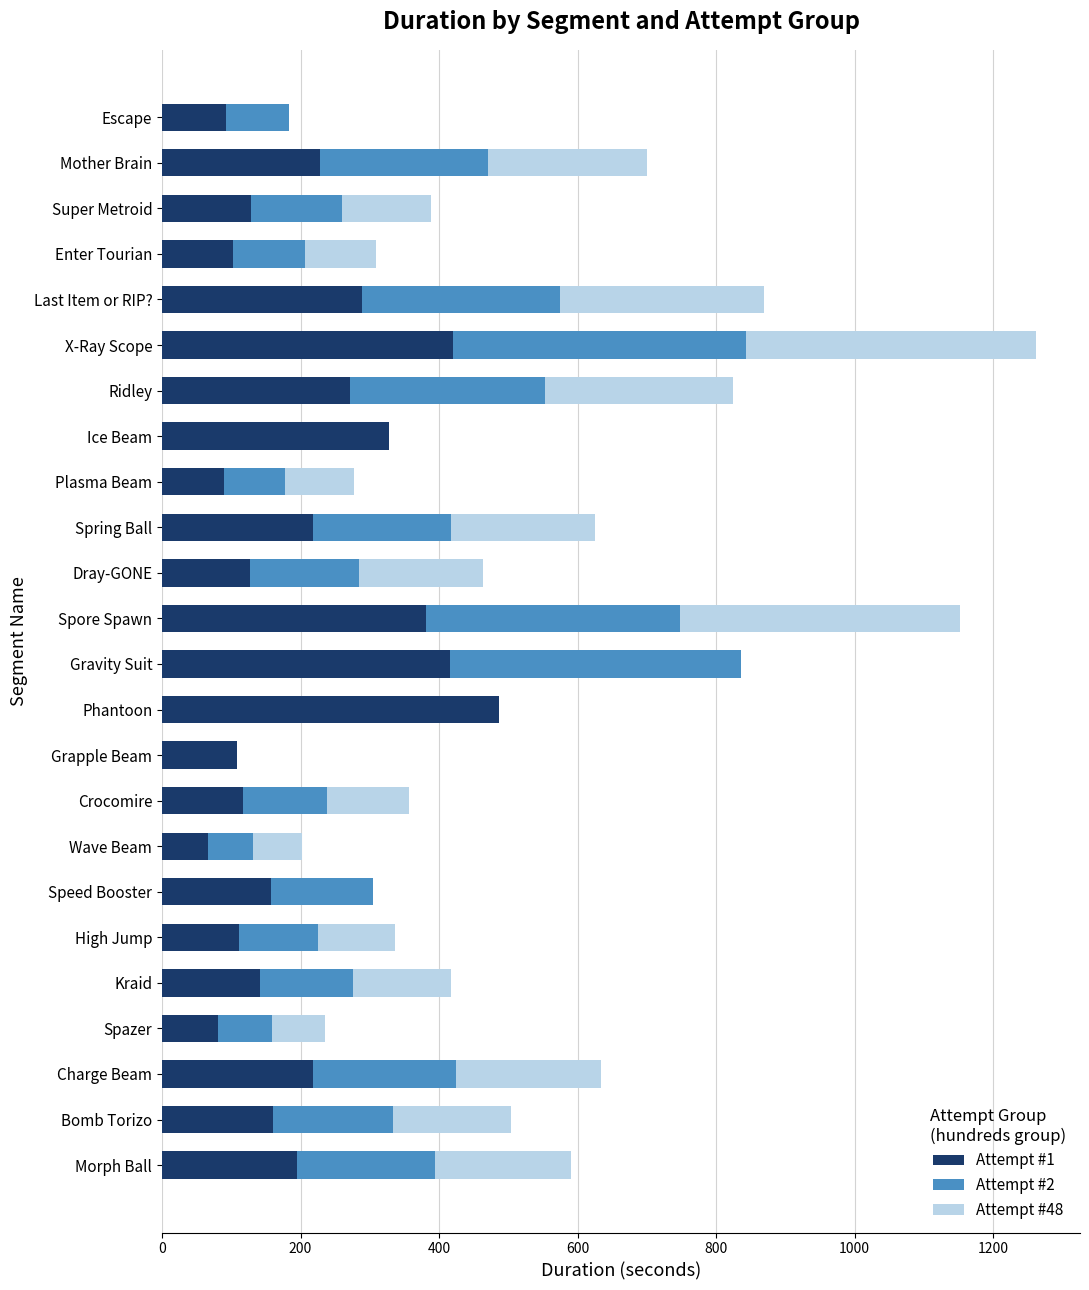

What is the sum of all Attempt #1 values?

4932.8